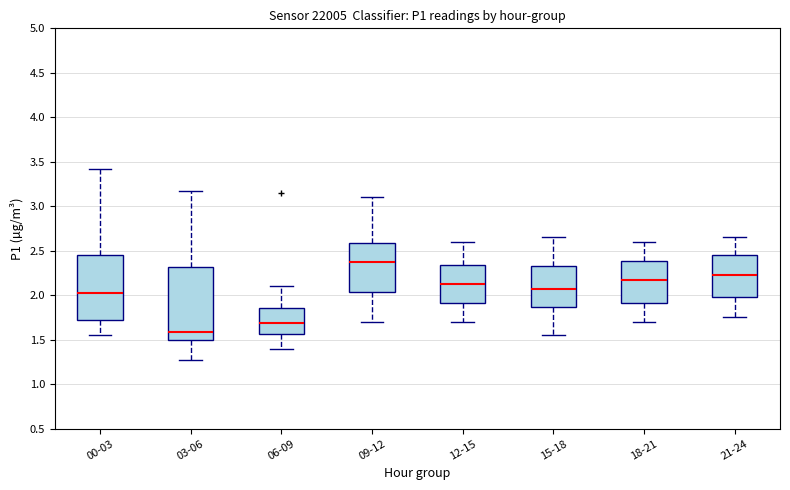

Reading left to right, transcribe this box plot: for each box, give where its median line is, the range the box spans, and where its two whiskers end, as read against the y-axis. The values are not printed on the chart, so give them approximately, as read against the axis.

00-03: median 2.05, box 1.70 to 2.45, whiskers 1.55 to 3.40
03-06: median 1.60, box 1.50 to 2.30, whiskers 1.25 to 3.15
06-09: median 1.70, box 1.55 to 1.85, whiskers 1.40 to 2.10
09-12: median 2.40, box 2.05 to 2.60, whiskers 1.70 to 3.10
12-15: median 2.15, box 1.90 to 2.35, whiskers 1.70 to 2.60
15-18: median 2.10, box 1.85 to 2.35, whiskers 1.55 to 2.65
18-21: median 2.20, box 1.90 to 2.40, whiskers 1.70 to 2.60
21-24: median 2.25, box 2.00 to 2.45, whiskers 1.75 to 2.65